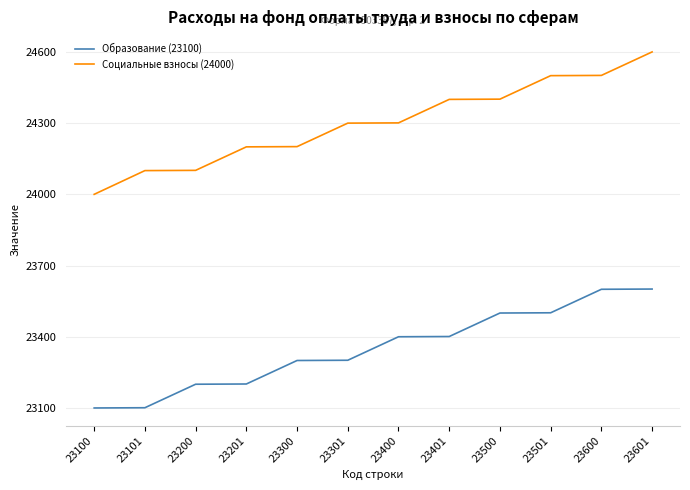

The Социальные взносы (24000) series shows 32519 at 23600. True or false?

False